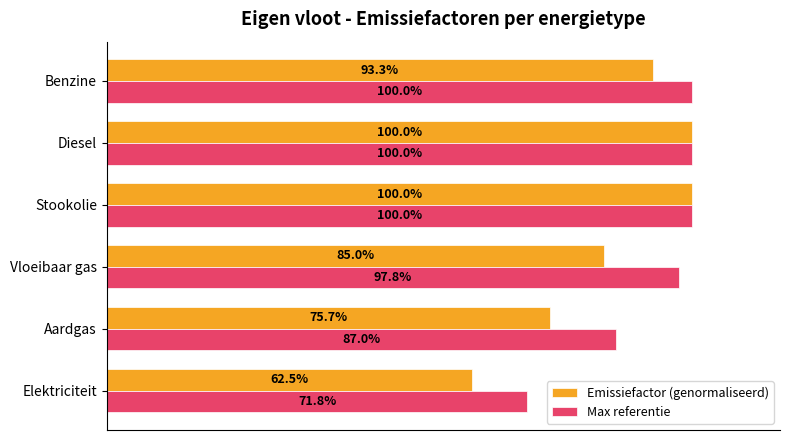

Which series has the widest spread of values?

Emissiefactor (genormaliseerd)